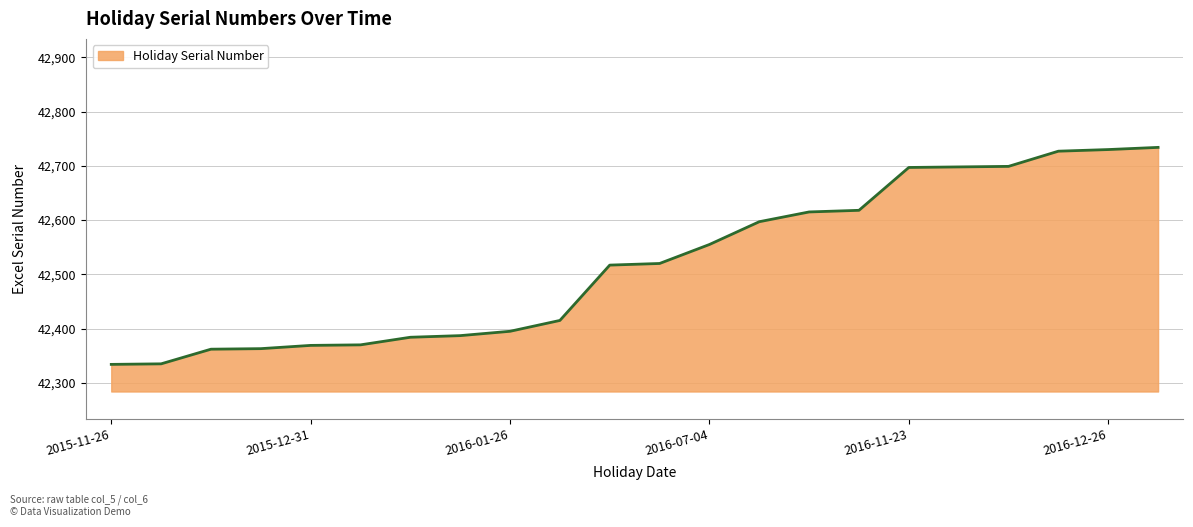

How many distinct data groups are displayed?

1